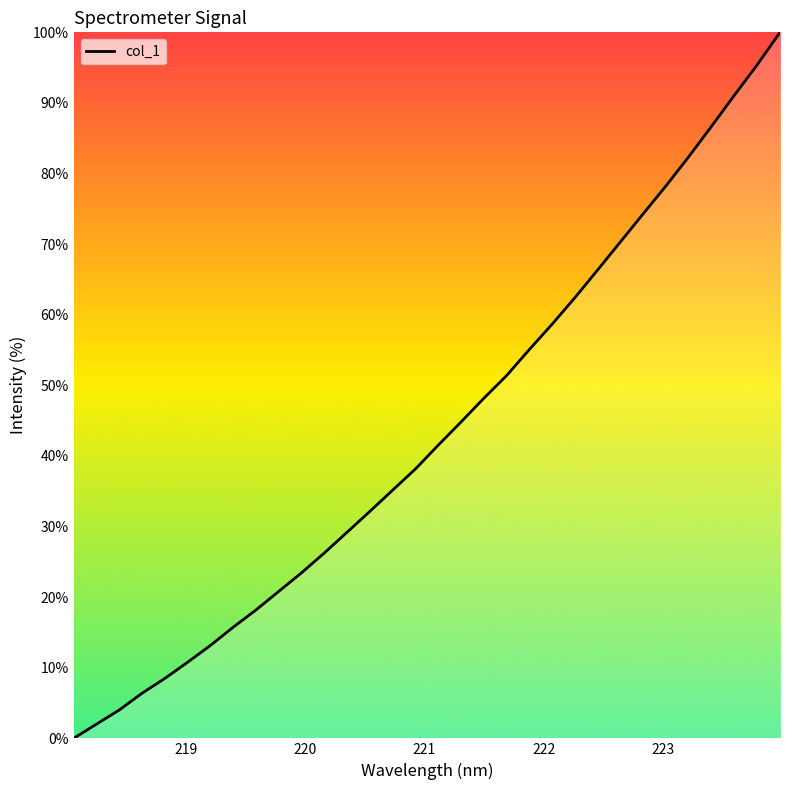

What is the greatest value displayed?

100.0